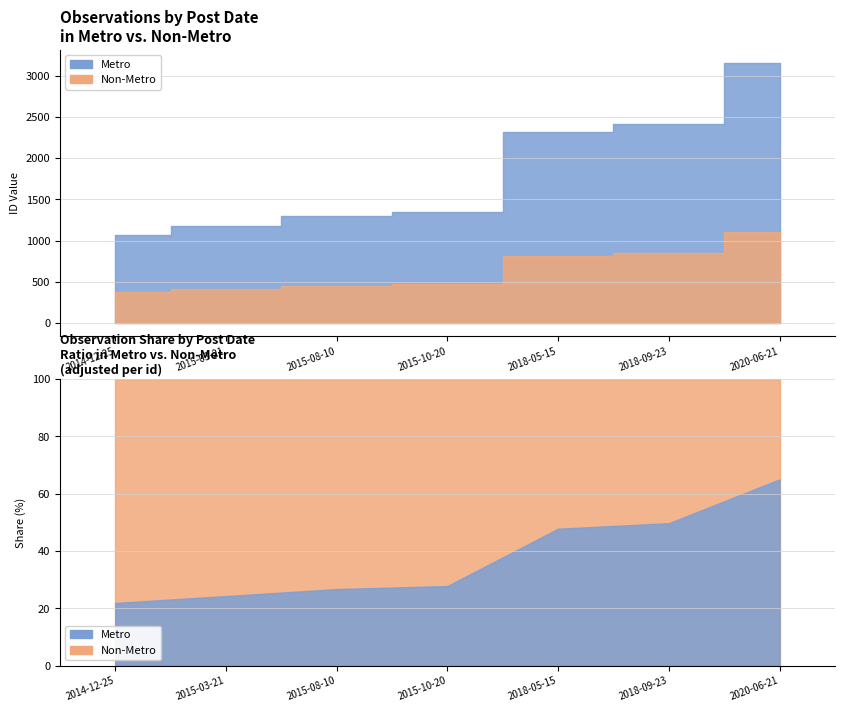

Where is the data nearest to the value 2109?

2018-05-15